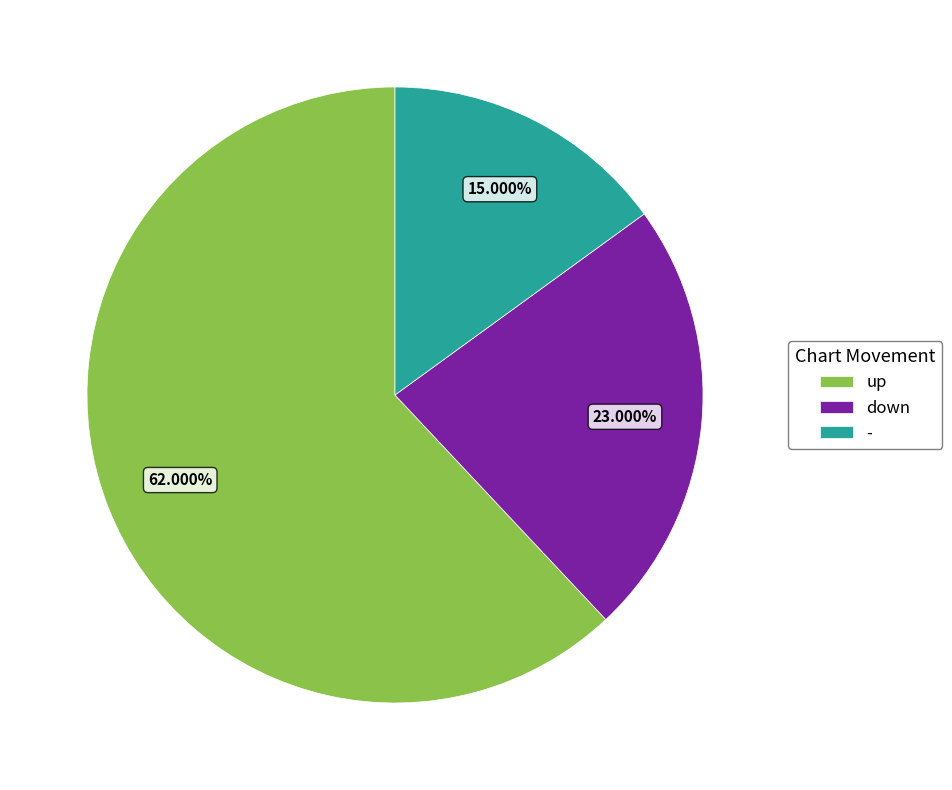

Is it true that down is 36% of the pie?

False